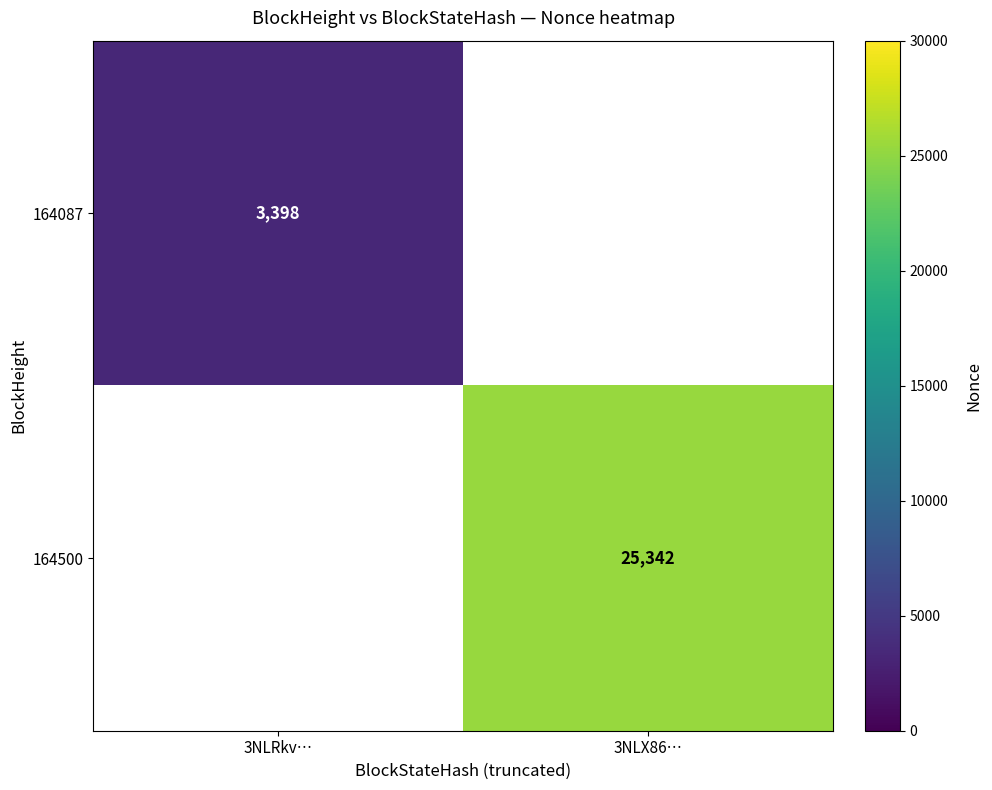

The 164500 series shows 25342 at 3NLX86…. True or false?

True